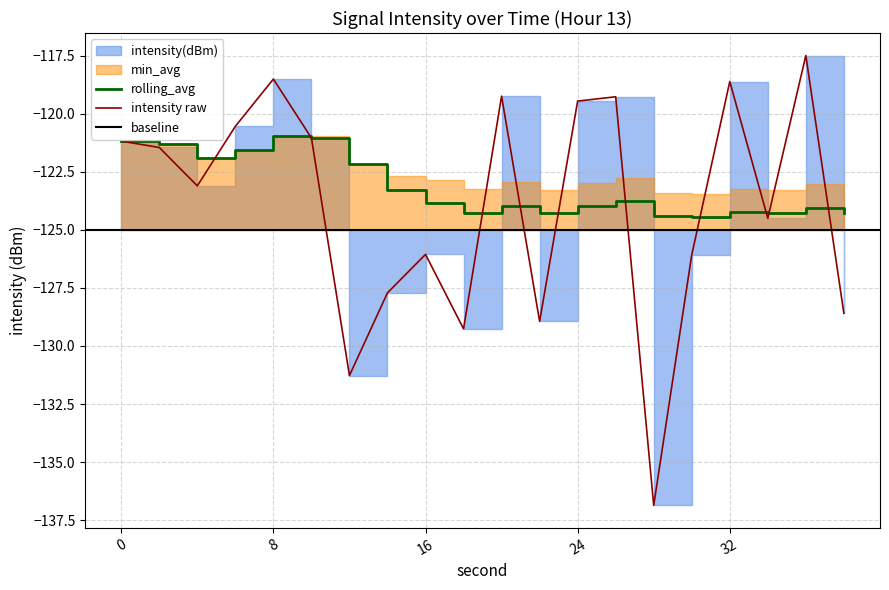

The min_avg series shows -71.1 at 32. True or false?

False